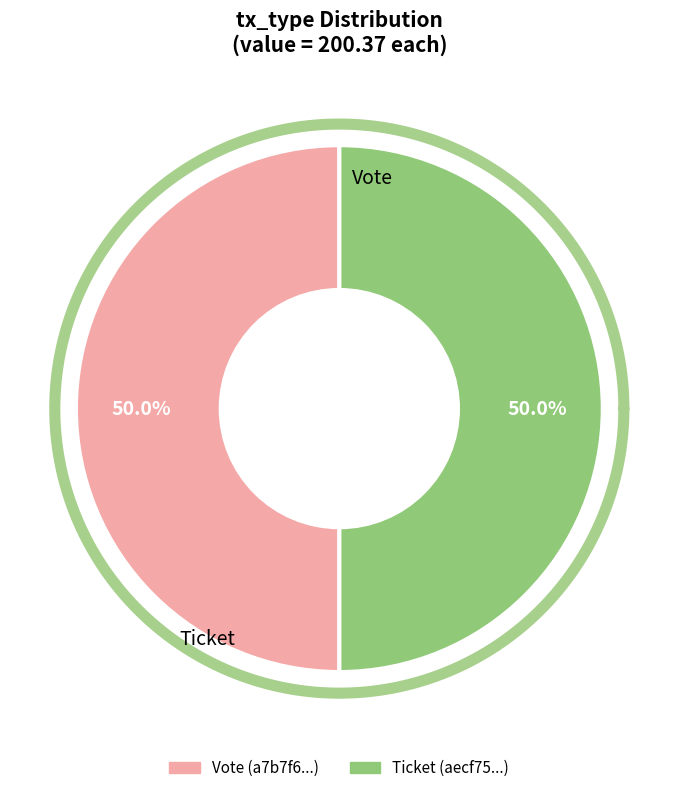

Which has a higher value, Ticket or Vote?

Vote